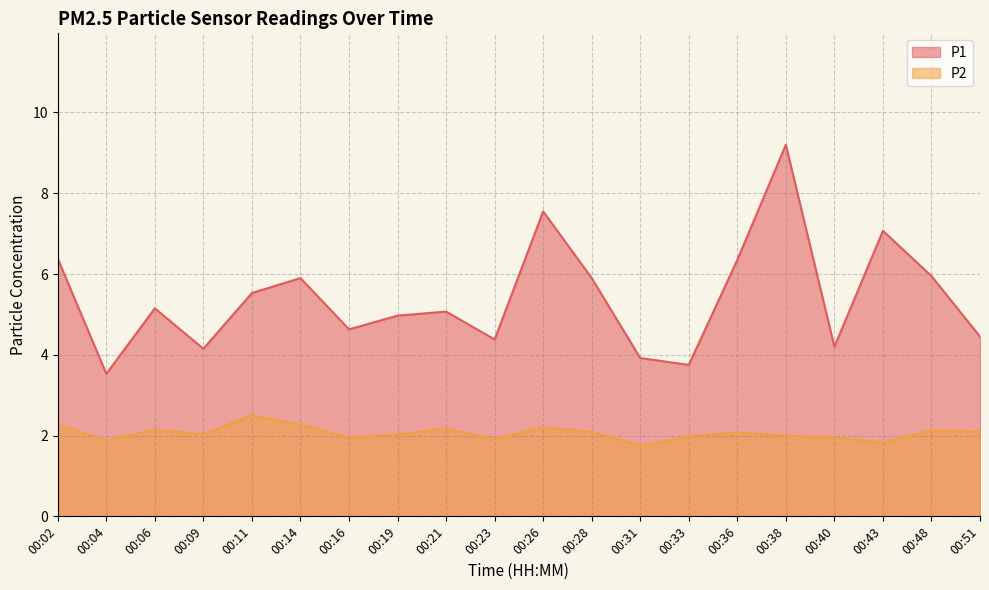

What are all the series names shown in the legend?

P1, P2